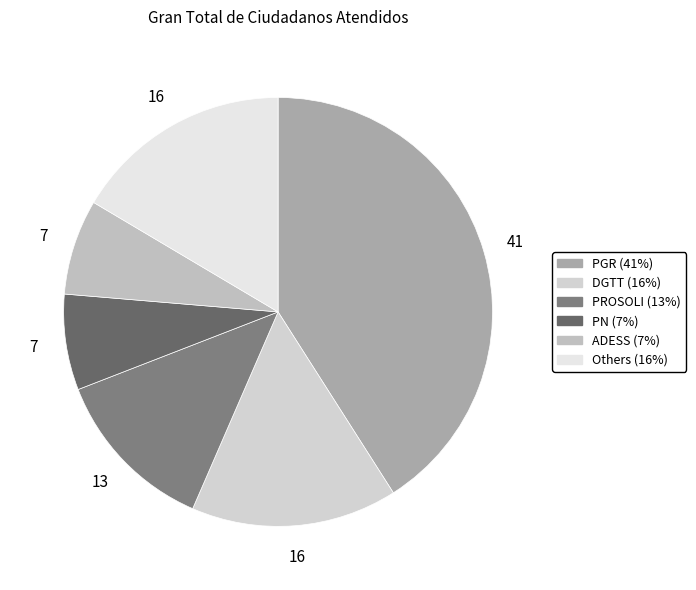

Which category has the biggest portion of the pie?

Procuraduria General de la Republica